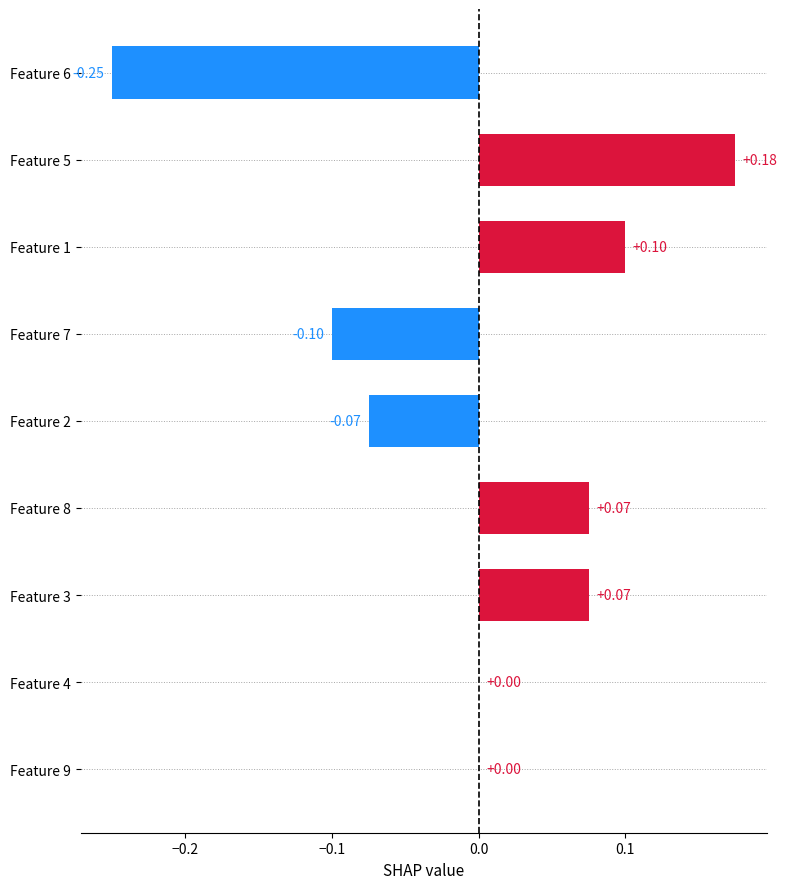

Between Feature 3 and Feature 4, which is larger?

Feature 3